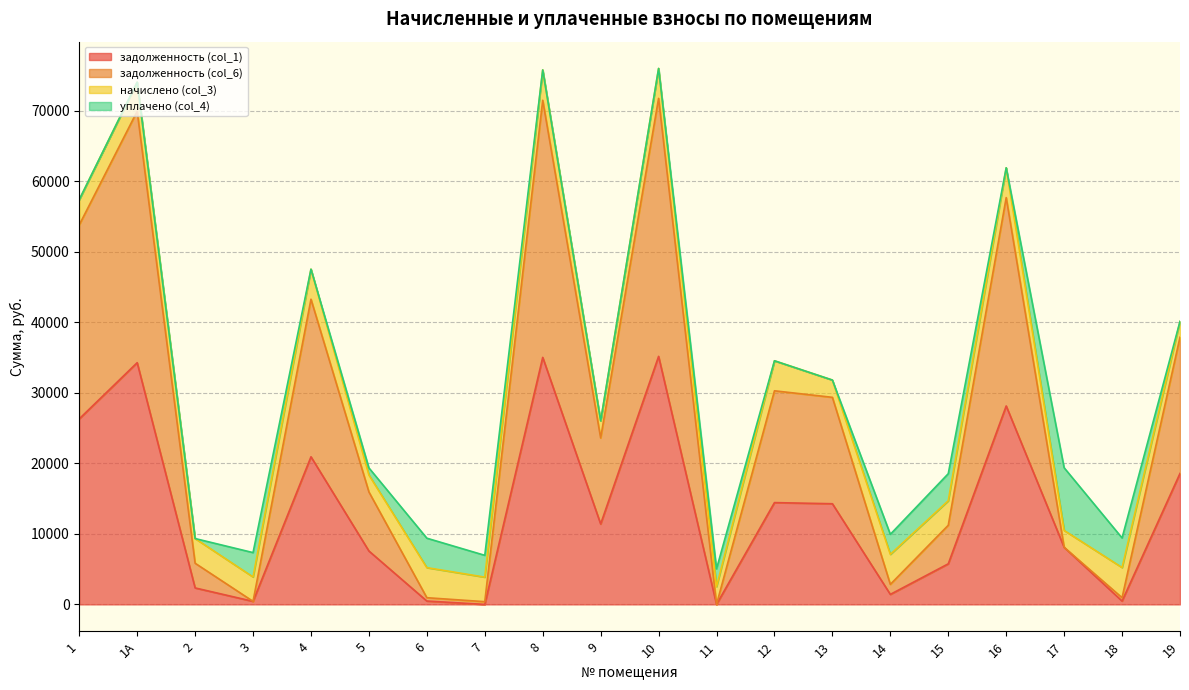

The value of задолженность (col_1) at 5 is 7566.2. True or false?

True